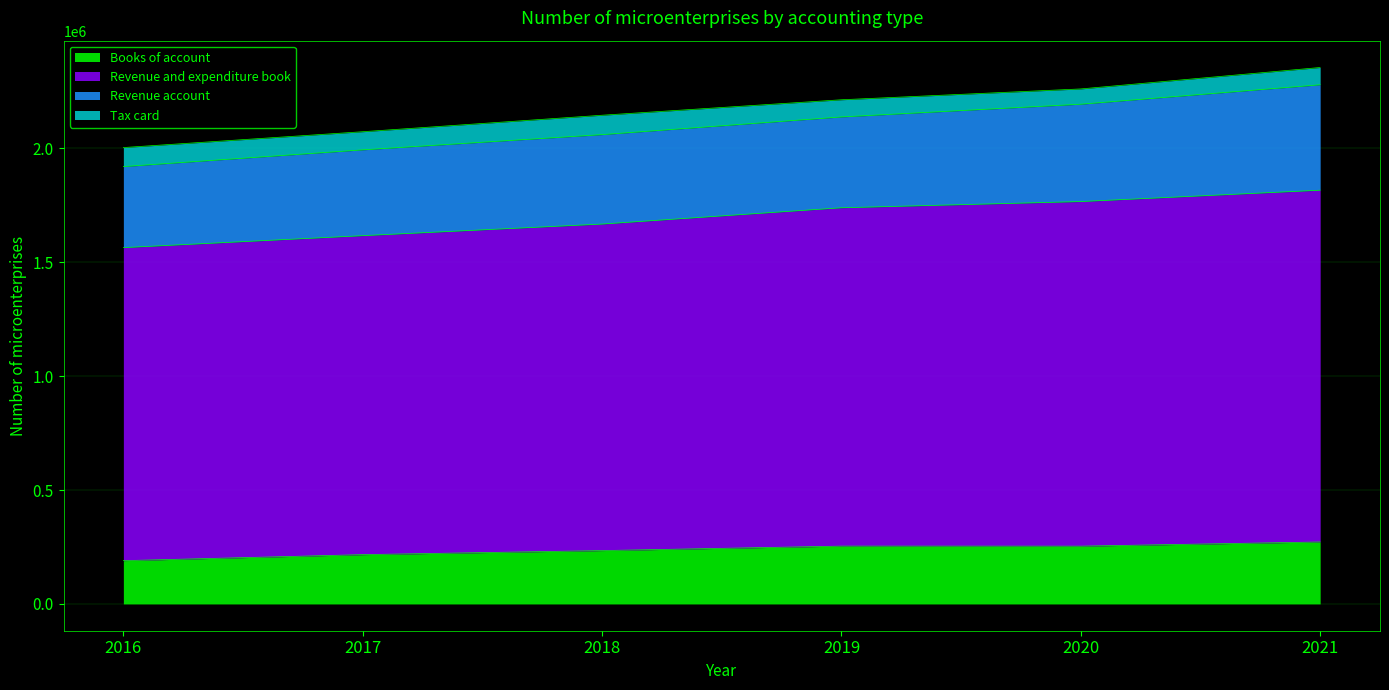

How many lines are shown in the chart?

4